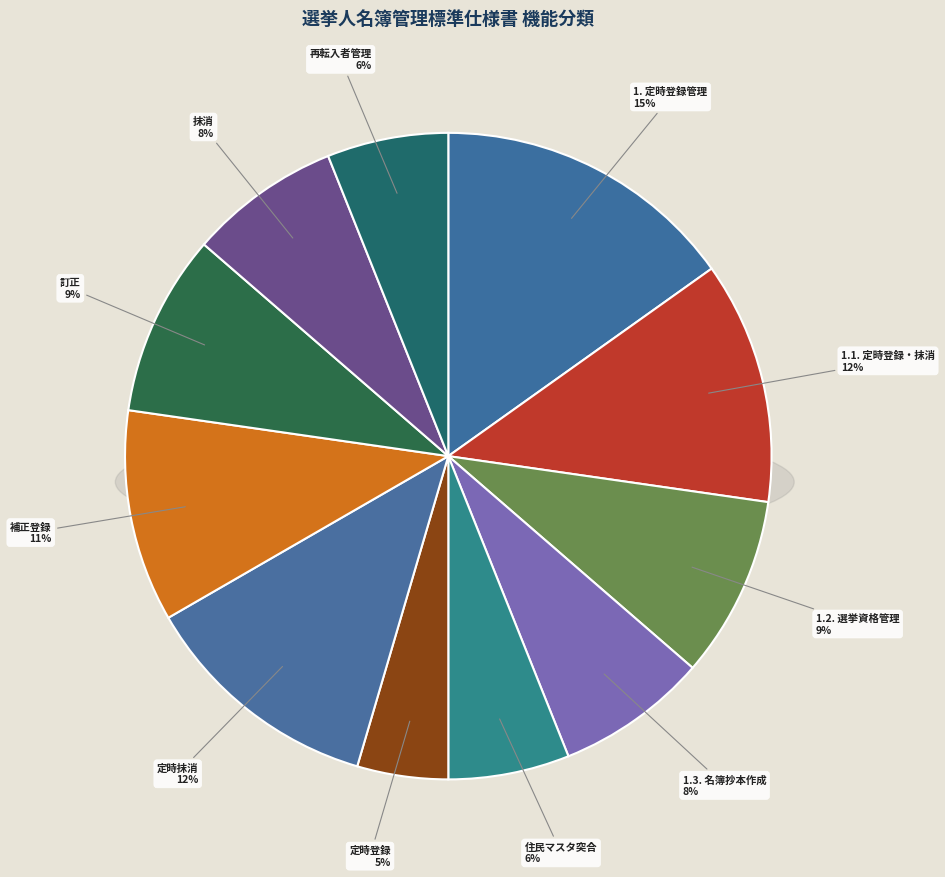

To the nearest percent, what percentage of the pie is 抹消?

8%